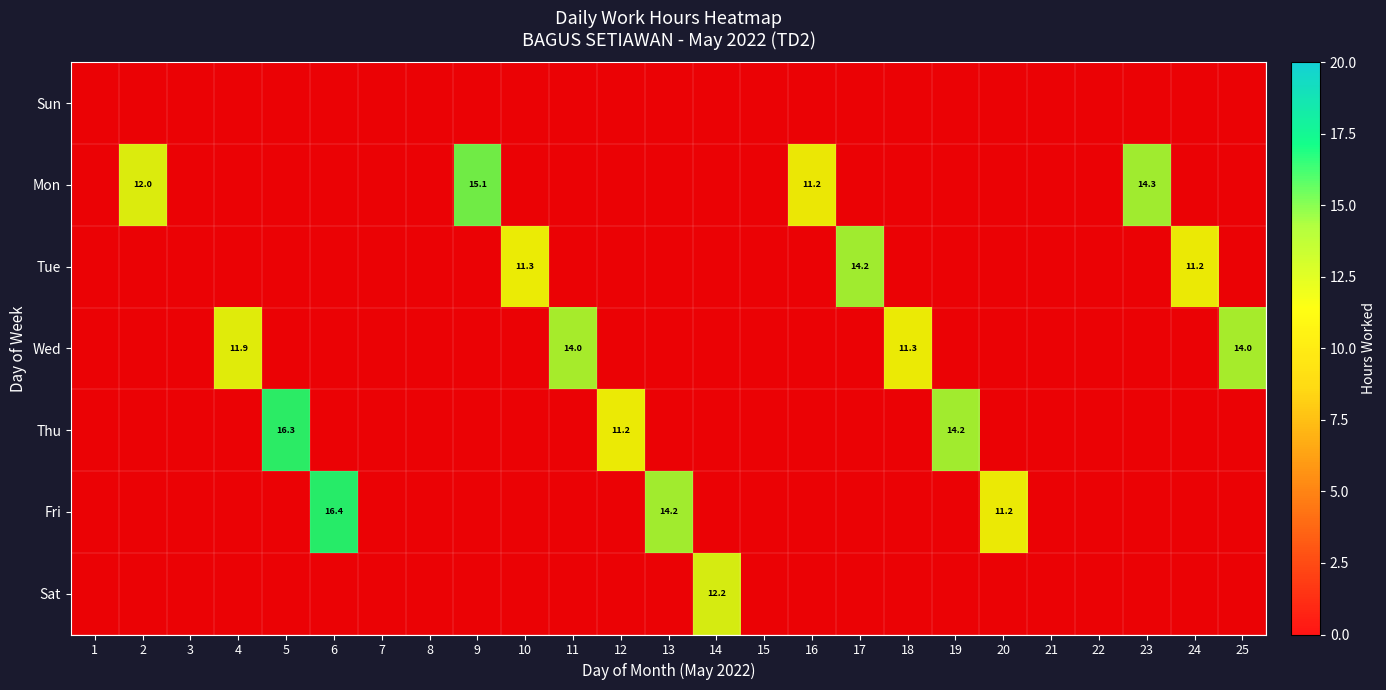

Which series has the largest total across all categories?

Mon